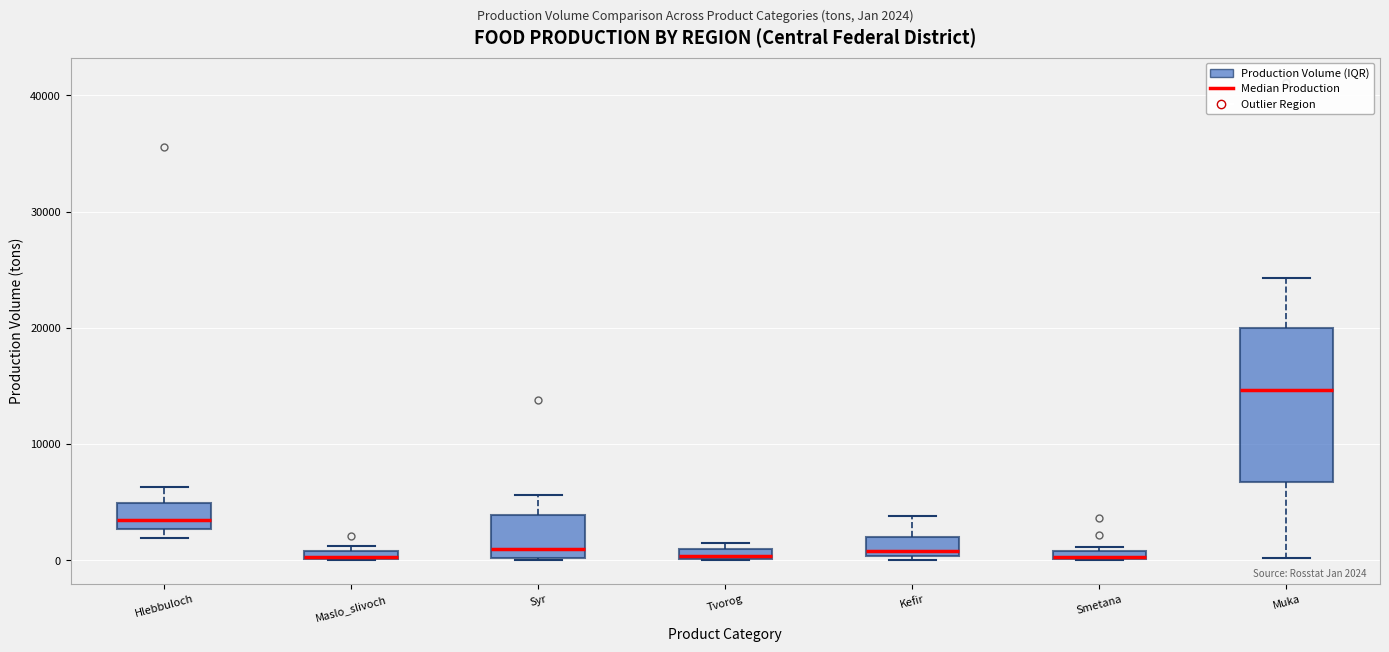

Which box is the tallest, from its lower edge to its upper edge?

Muka